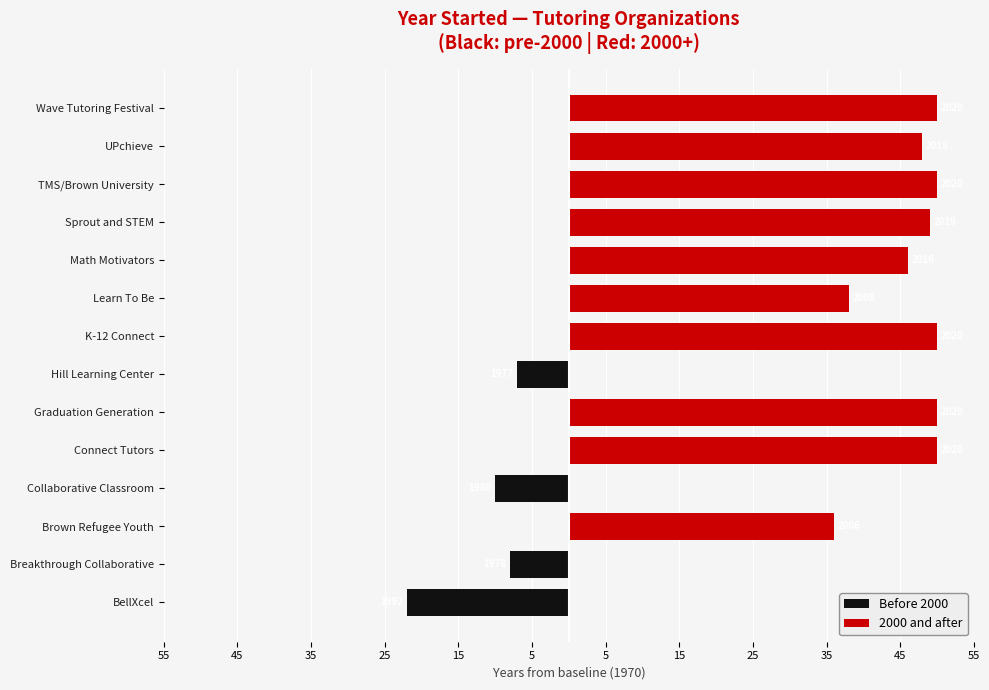

The value of 2000 and after at Brown Refugee Youth is 36. True or false?

True